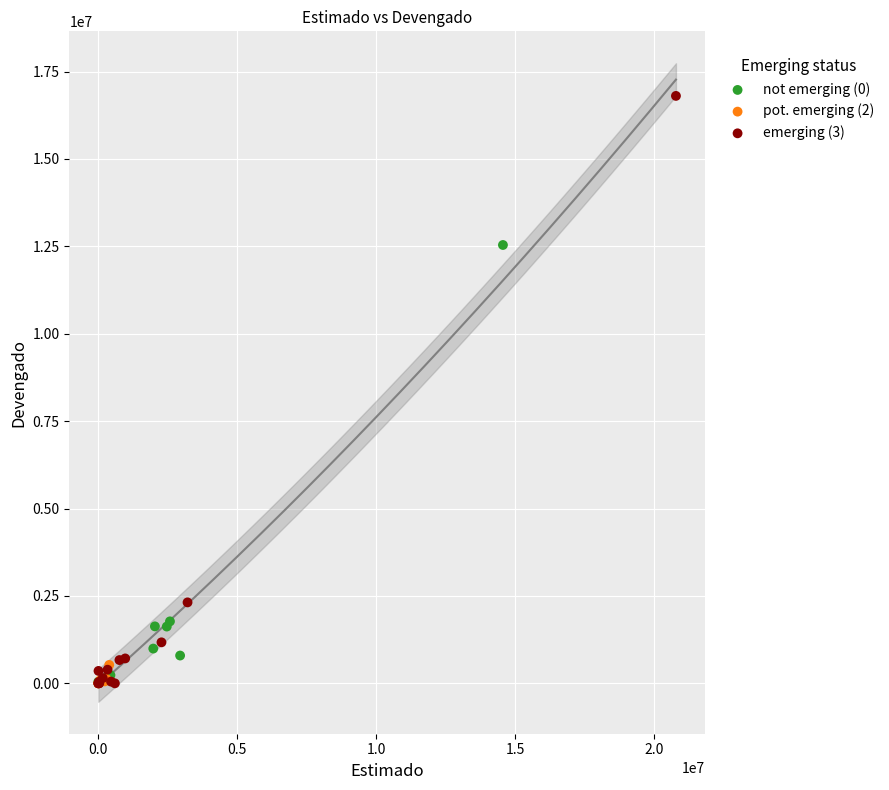

What are all the series names shown in the legend?

not emerging (0), pot. emerging (2), emerging (3)